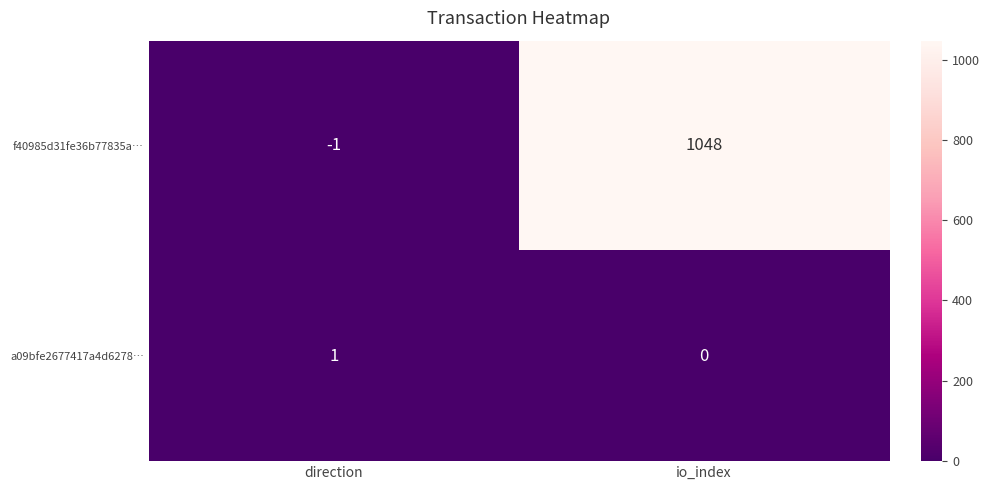

At which label is f40985d31fe36b77835a… closest to 523?

direction